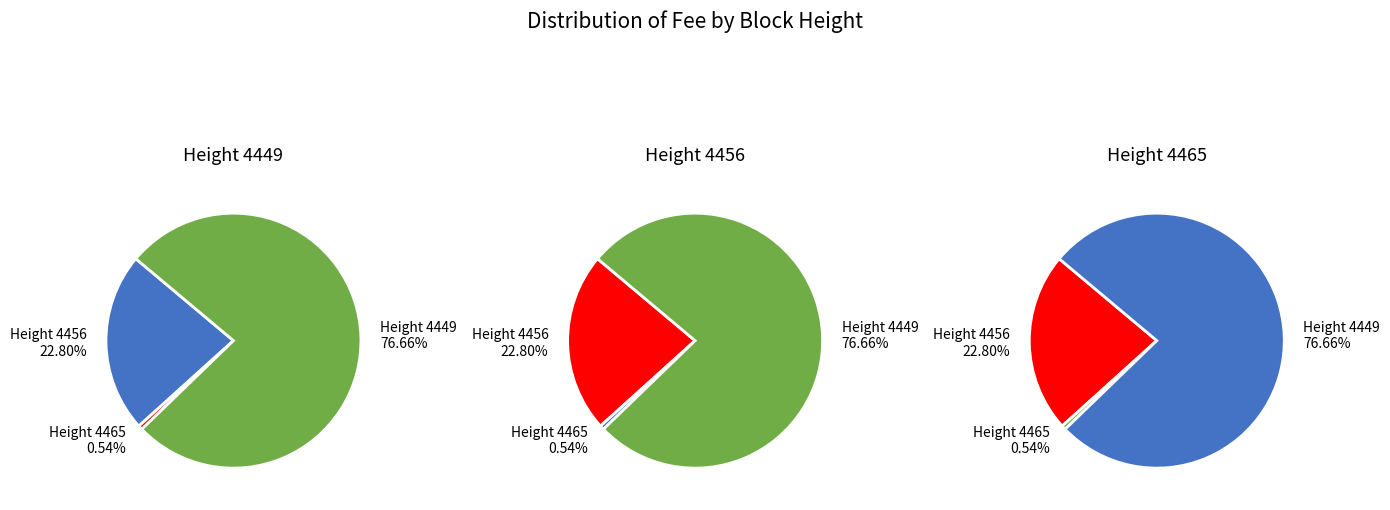

How many segments does this pie chart have?

3